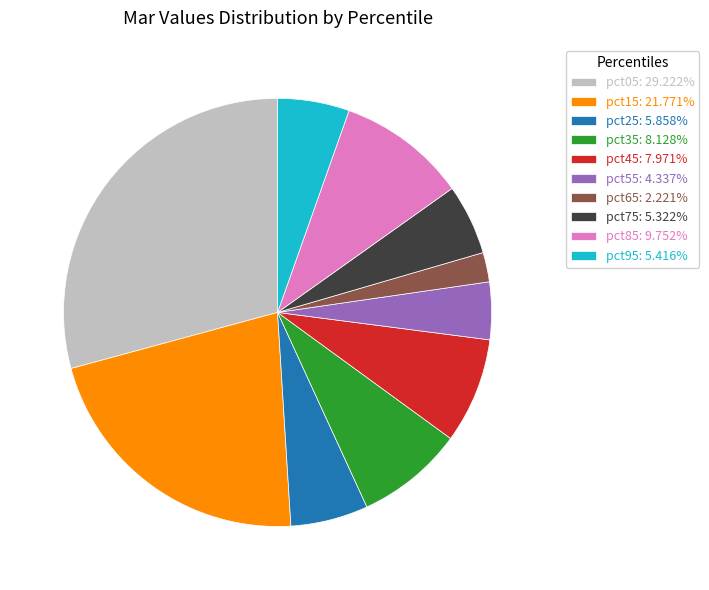

What is the smallest slice in the pie chart?

pct65